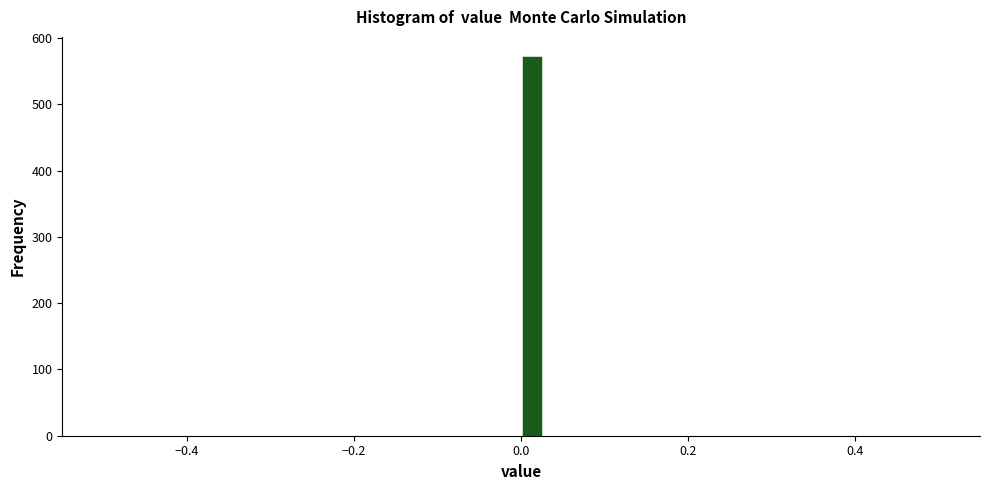

Around what value on the x-axis is the tallest bar? Give the approximate position of its centre, as read against the axis.

0.02